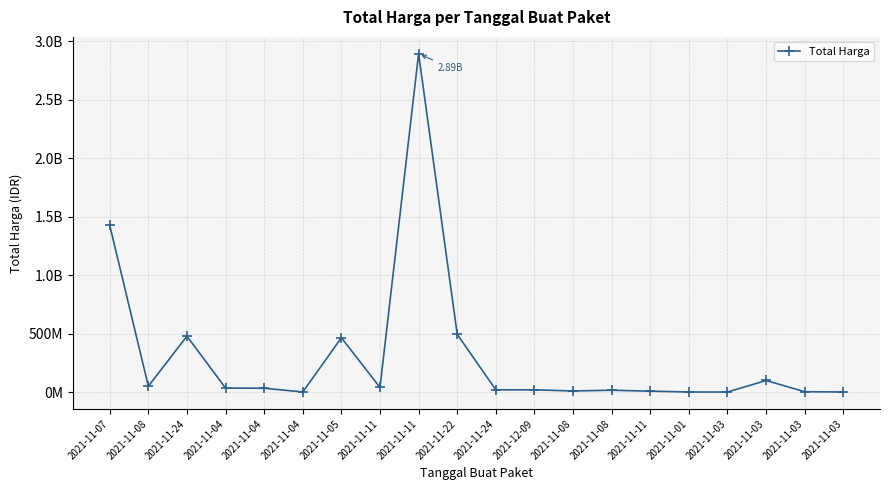

Does the chart have visible grid lines?

Yes